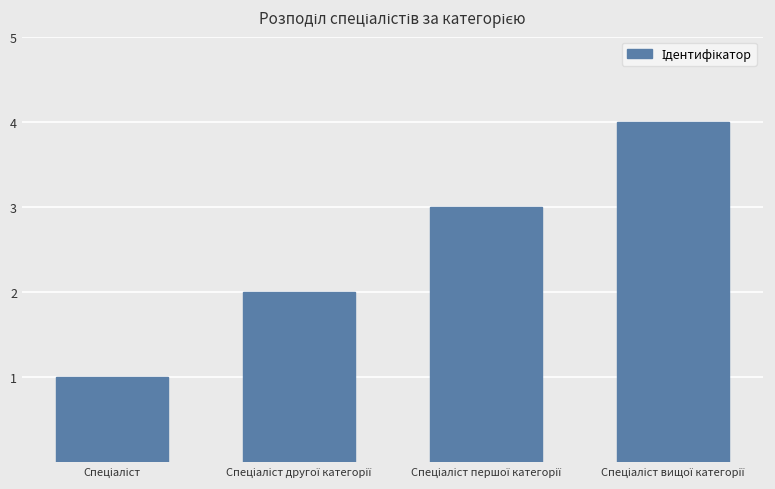

What is the sum of all values?

10